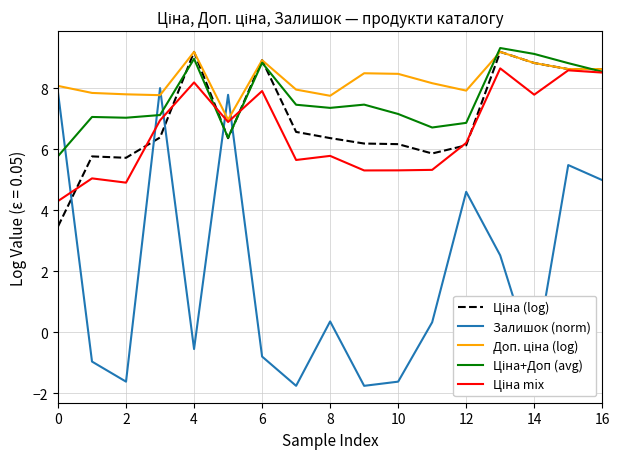

How many lines are shown in the chart?

5